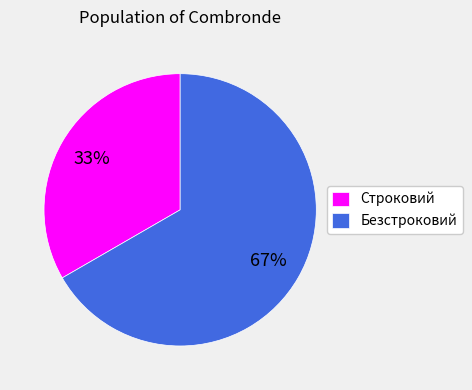

Is there a majority slice in this chart?

Yes